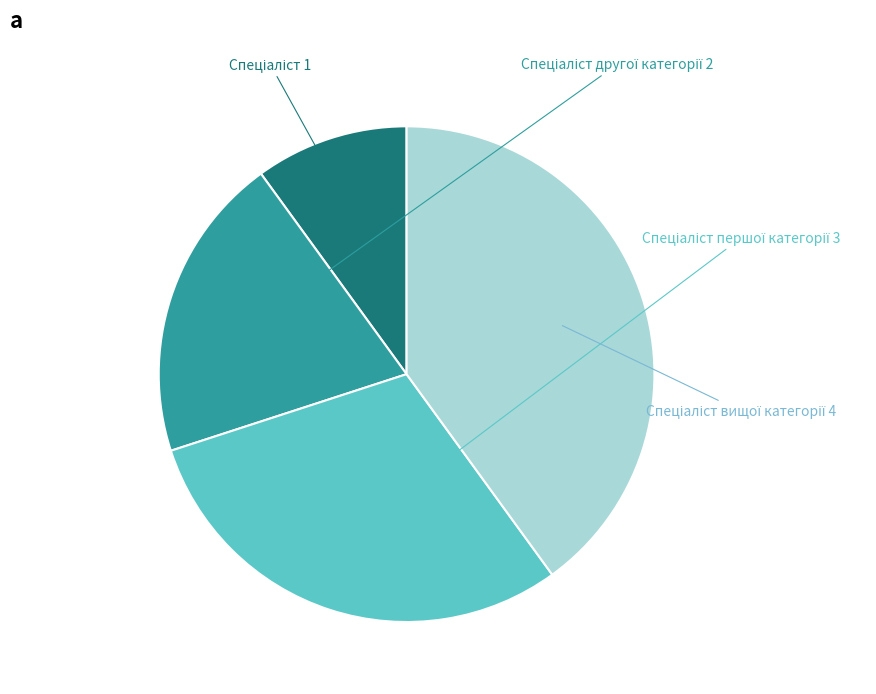

Count the number of slices in the pie.

4